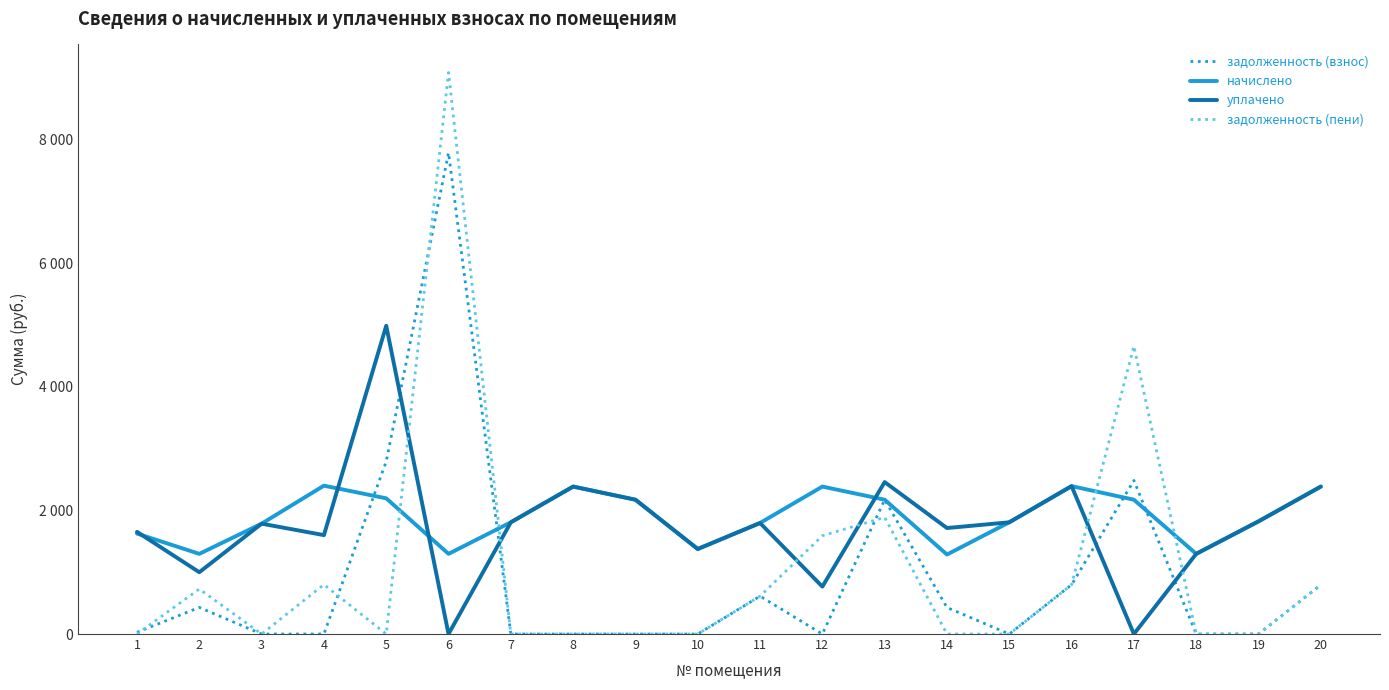

Reading left to right, transcribe all the data shown in this chart.

задолженность (взнос): 1=27.6	2=430.4	3=0.0	4=0.0	5=2791.3	6=7784.4	7=0.0	8=0.0	9=0.0	10=0.0	11=612.3	12=0.0	13=2172.3	14=428.5	15=0.0	16=797.4	17=2483.8	18=0.0	19=0.0	20=794.9
начислено: 1=1624.5	2=1296.7	3=1784.8	4=2399.6	5=2194.6	6=1296.7	7=1807.1	8=2384.6	9=2172.3	10=1374.9	11=1795.9	12=2384.6	13=2172.3	14=1285.5	15=1807.1	16=2392.1	17=2172.3	18=1296.7	19=1822.0	20=2384.6
уплачено: 1=1652.2	2=999.5	3=1784.8	4=1599.7	5=4985.9	6=0.0	7=1807.1	8=2384.6	9=2172.3	10=1374.9	11=1795.9	12=766.6	13=2457.4	14=1714.0	15=1807.1	16=2392.1	17=0.0	18=1296.7	19=1822.0	20=2384.6
задолженность (пени): 1=0.0	2=727.6	3=0.0	4=799.9	5=0.0	6=9081.1	7=0.0	8=0.0	9=0.0	10=0.0	11=612.3	12=1589.8	13=1887.1	14=0.0	15=0.0	16=797.4	17=4656.0	18=0.0	19=0.0	20=794.9